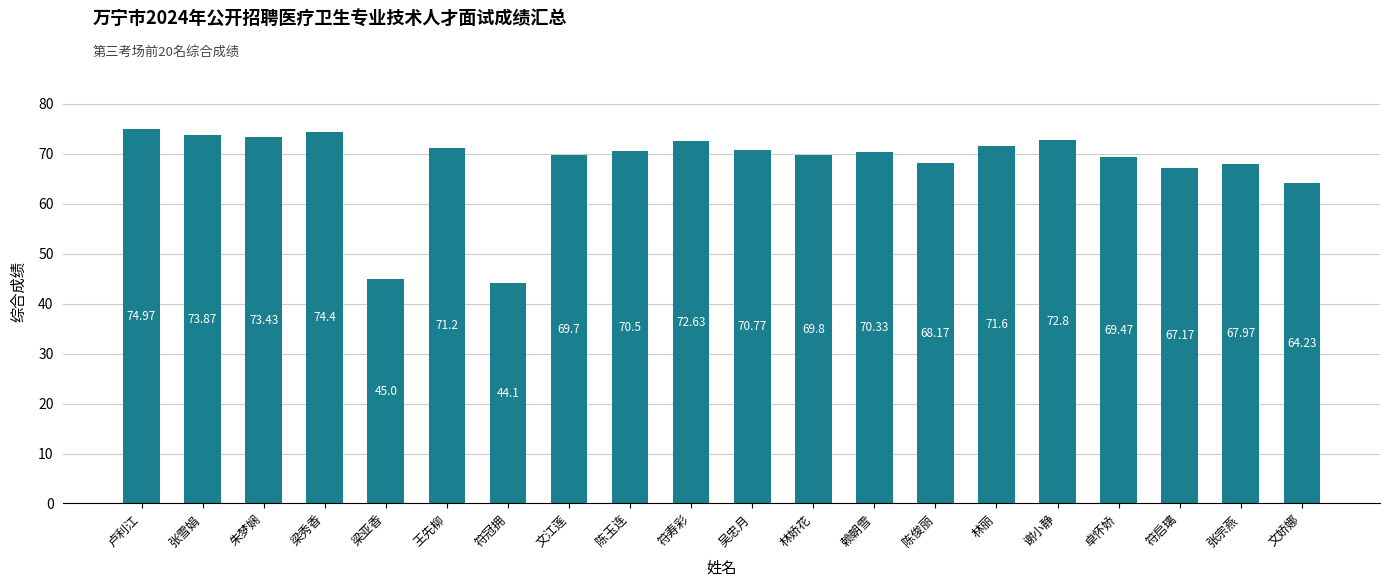

Between 卓怀娇 and 梁秀香, which is larger?

梁秀香